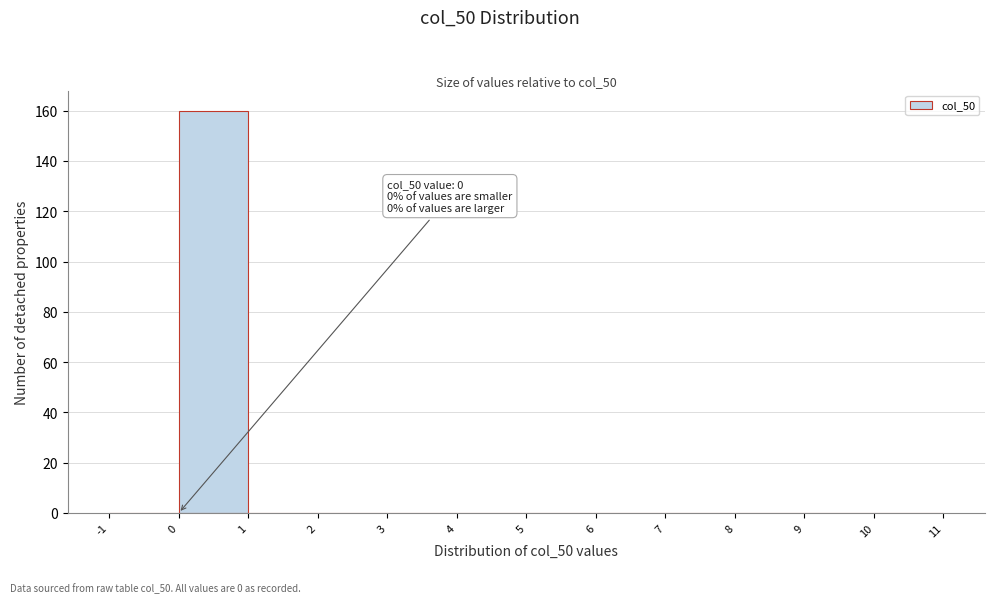

Which range on the x-axis has the tallest bar?

0 to 1